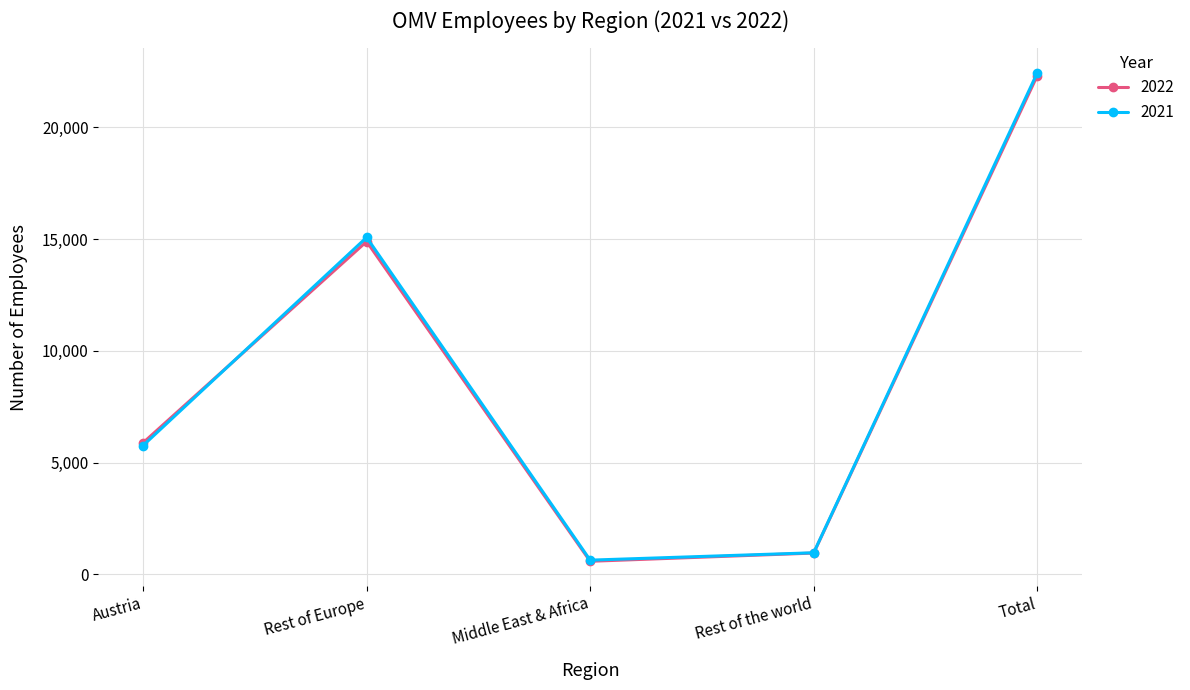

At which label is 2022 closest to 11445?

Rest of Europe